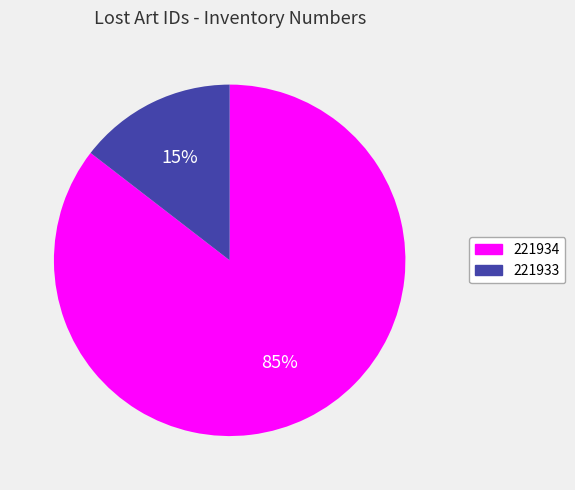

Which has a higher value, 221934 or 221933?

221934